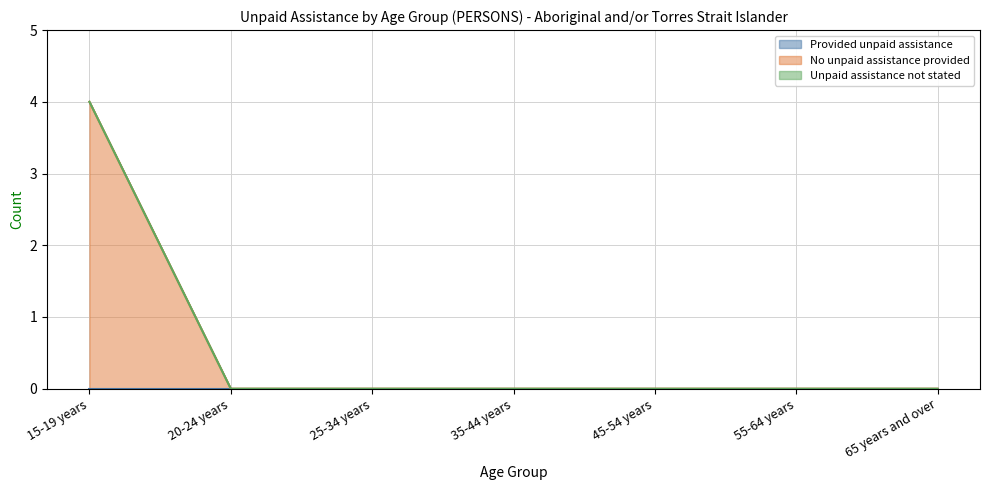

True or false: Unpaid assistance not stated and Provided unpaid assistance cross at least once.

False